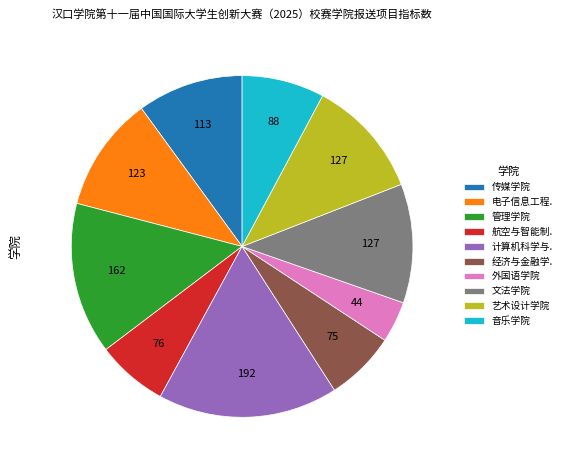

The 文法学院 slice represents 1% of the pie. True or false?

False